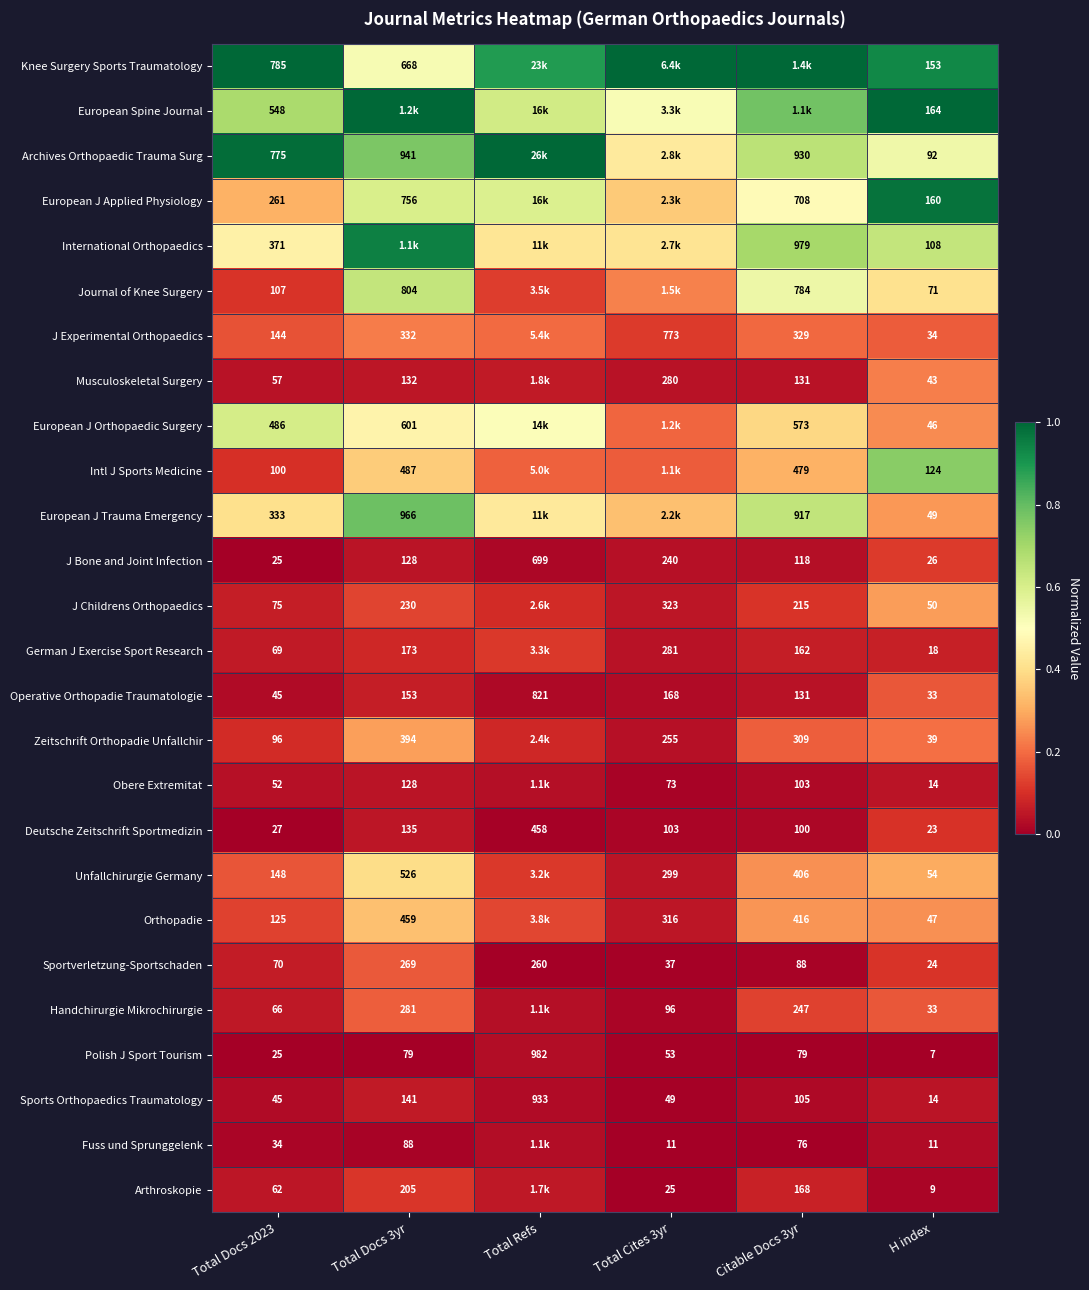

At how many categories does at least one series exceed 0?

6